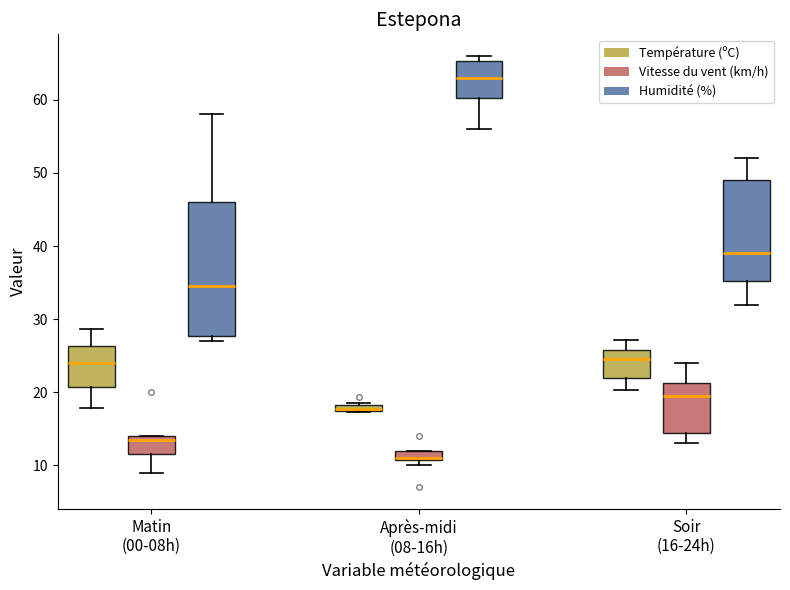

Which box is the tallest, from its lower edge to its upper edge?

Matin (00-08h) (Humidité (%))